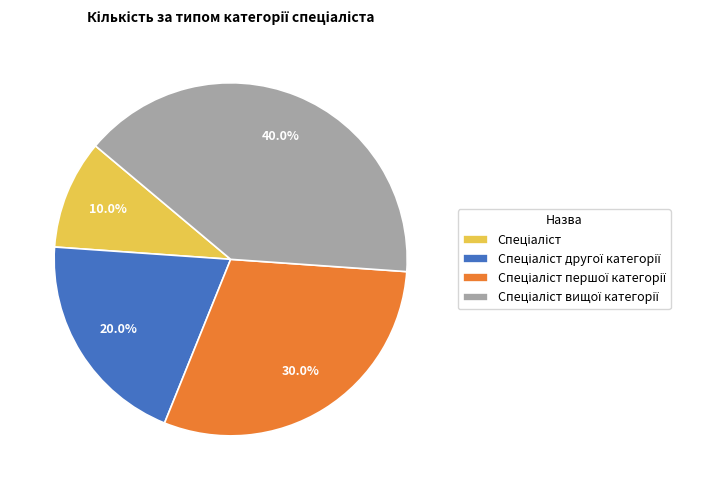

Does any single category account for the majority?

No